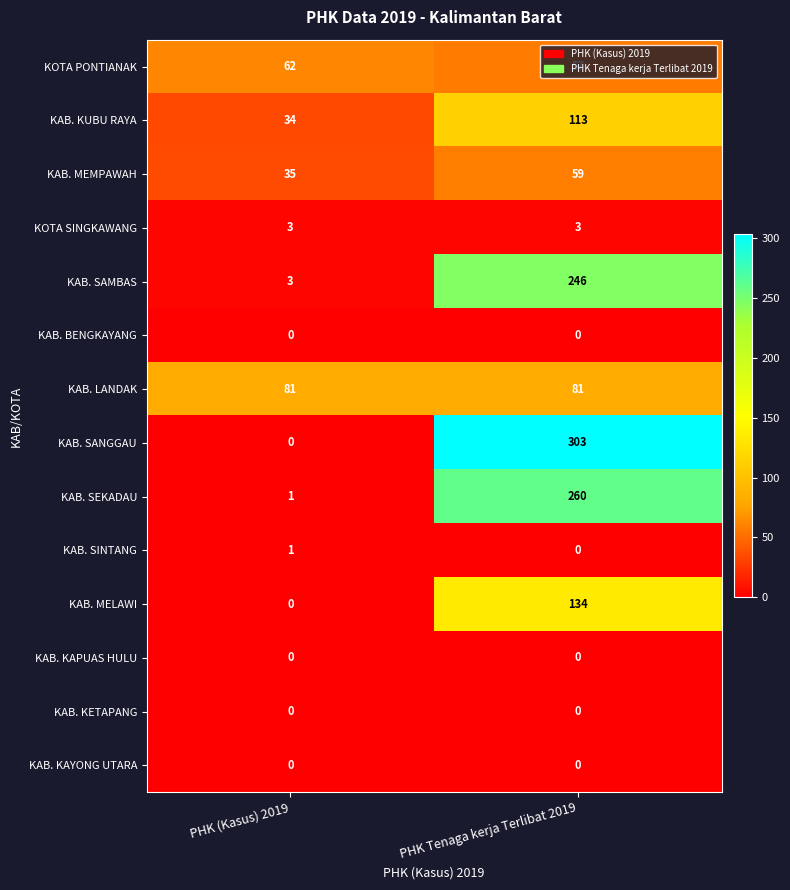

The value of KOTA PONTIANAK at PHK (Kasus) 2019 is 93. True or false?

False